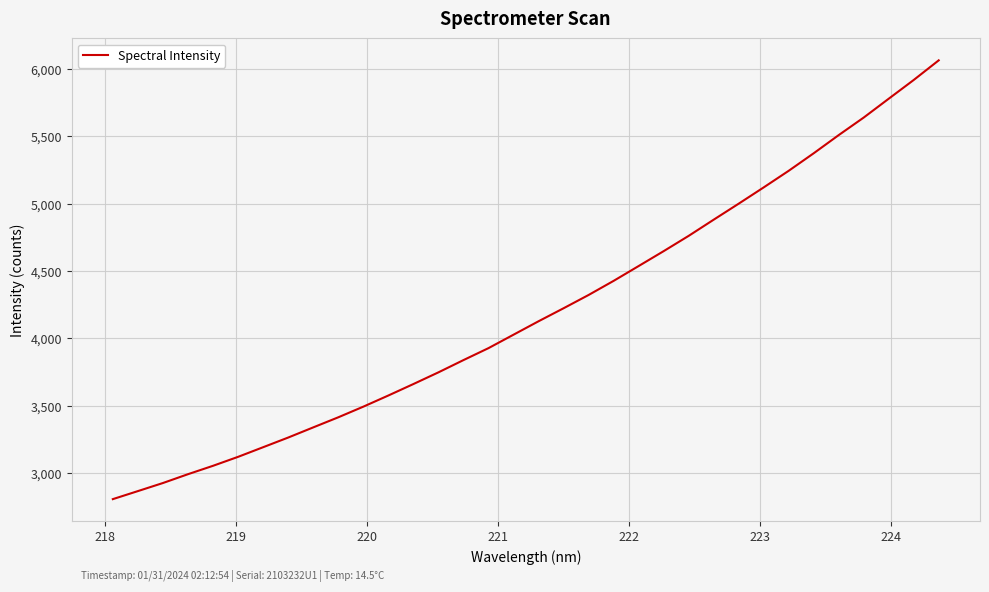

What is the greatest value displayed?

6065.4